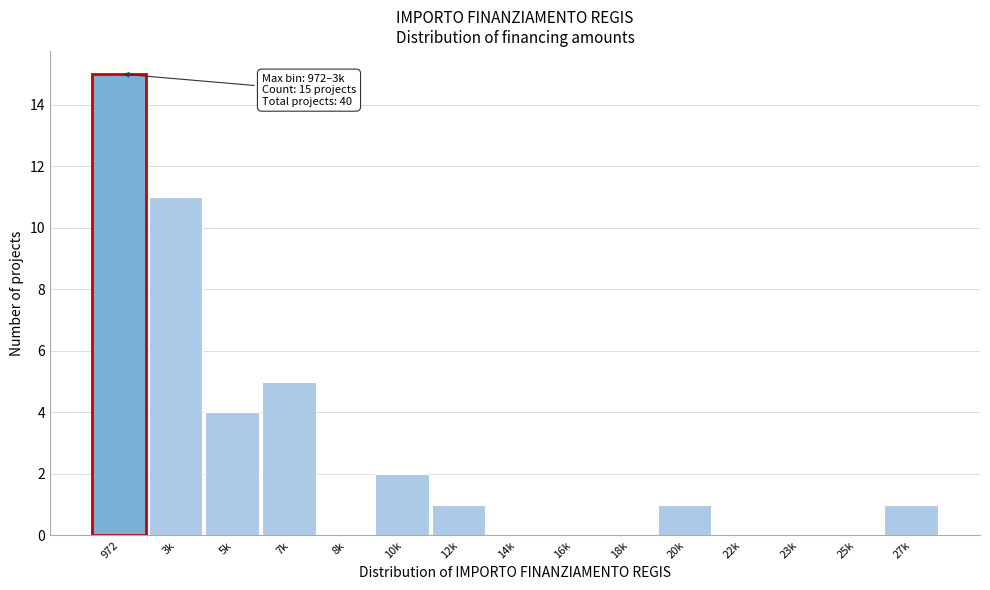

Reading left to right, list all the values displayed in this chart.

972=15	3k=11	5k=4	7k=5	8k=0	10k=2	12k=1	14k=0	16k=0	18k=0	20k=1	22k=0	23k=0	25k=0	27k=1